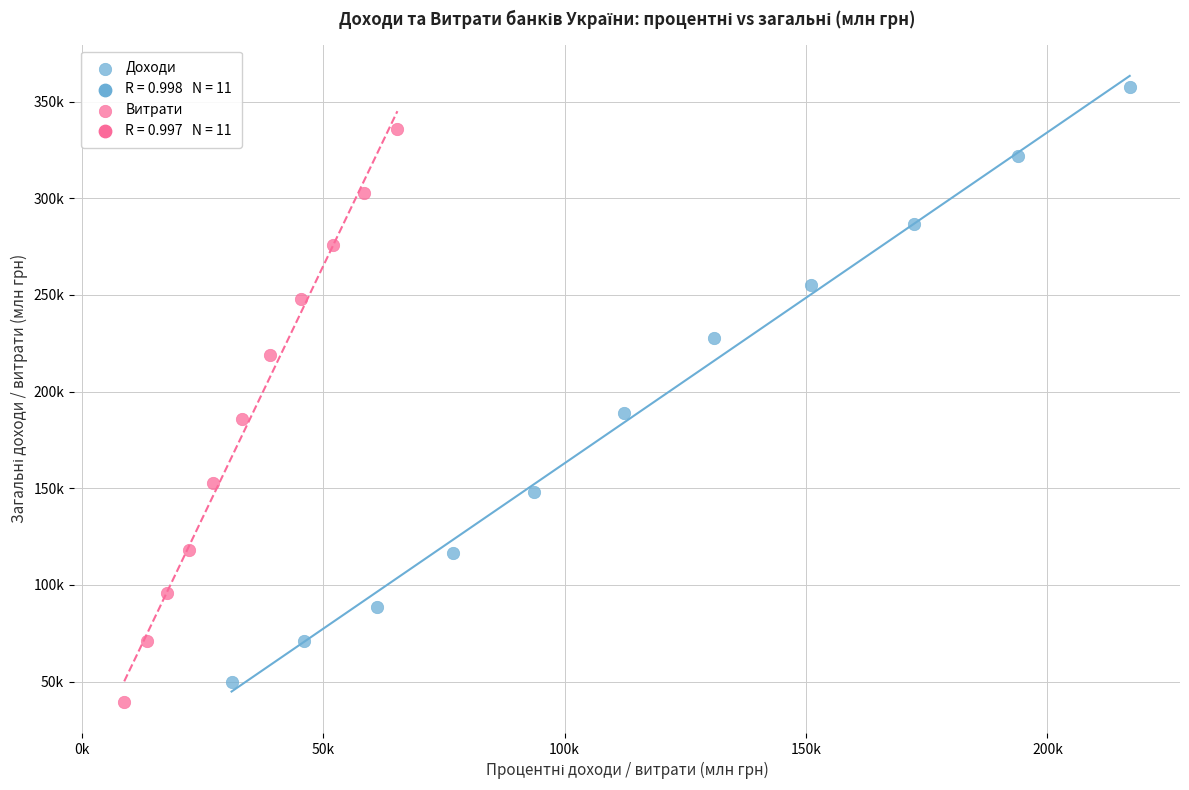

Which series contains the highest Y value?

Доходи